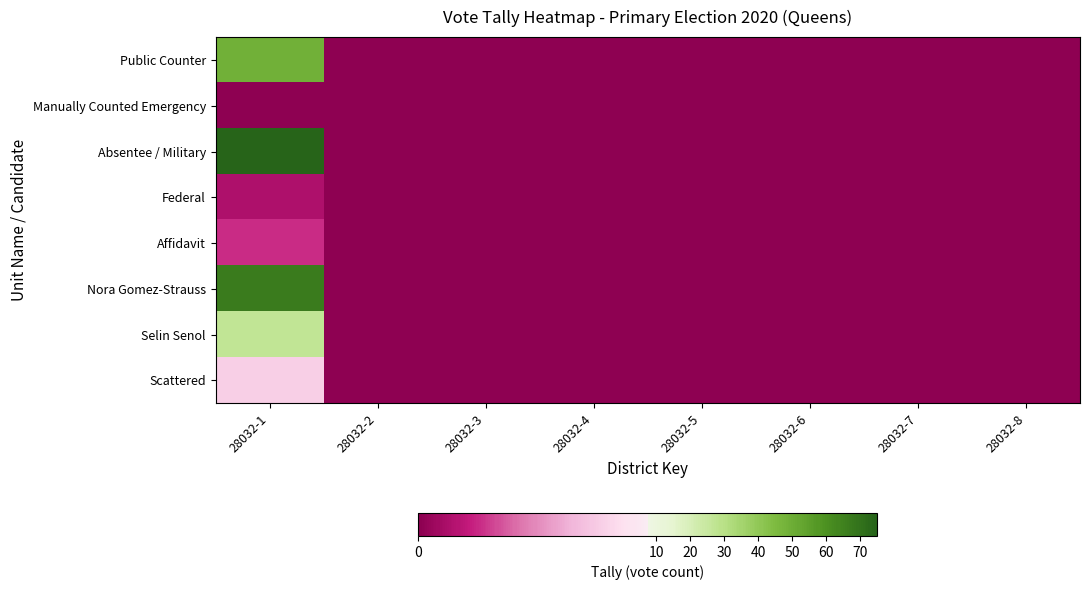

What is the maximum value shown in the chart?

75